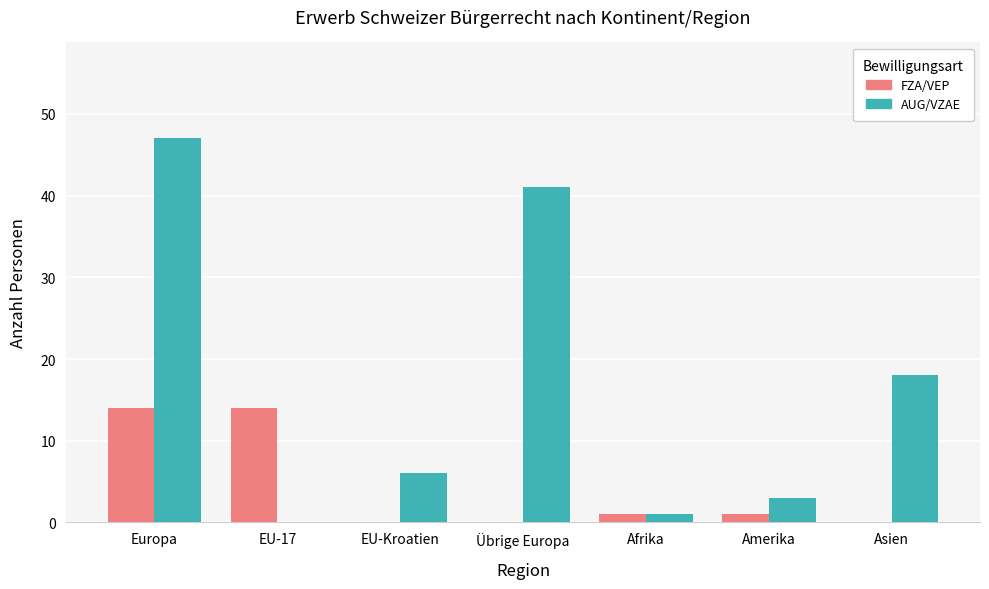

At which category does the chart reach its peak across all series?

Europa